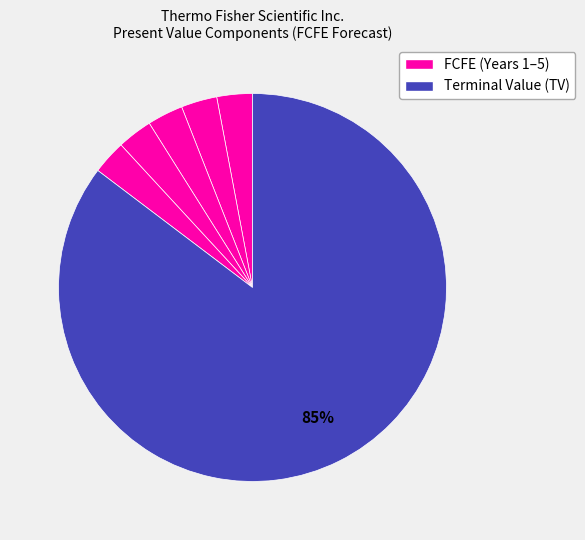

How many segments does this pie chart have?

6